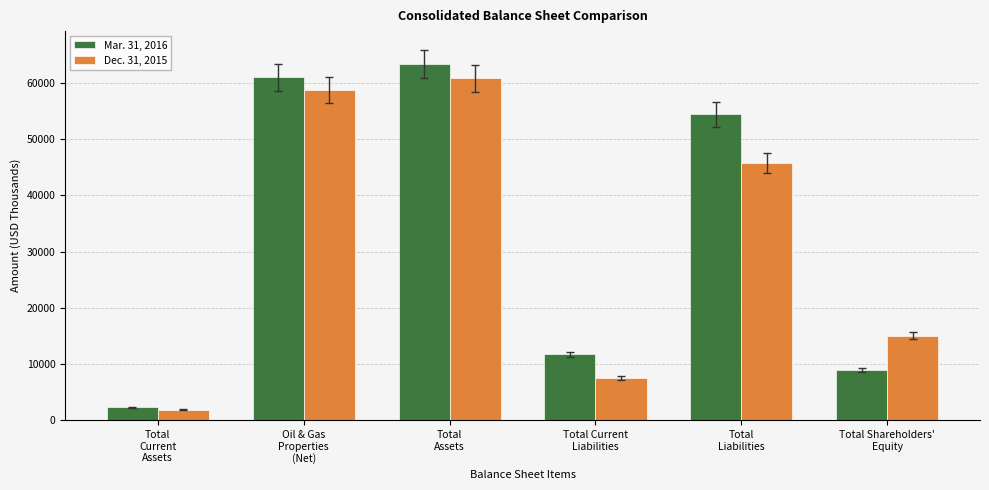

Which label corresponds to the largest value in the chart?

Total
Assets